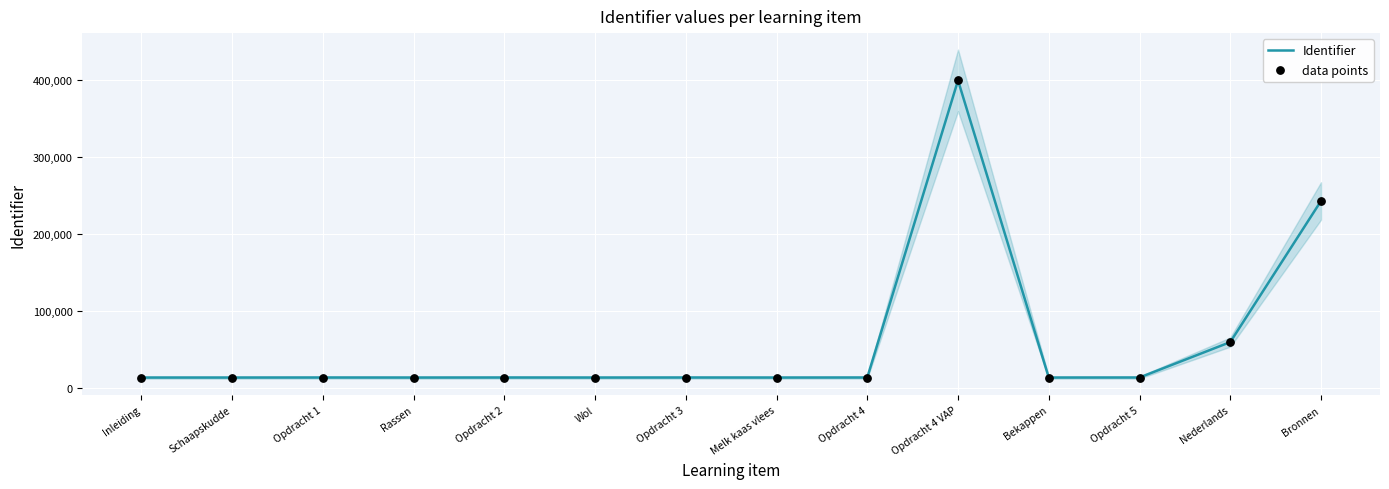

Which series has the largest Y range (max minus min)?

Identifier